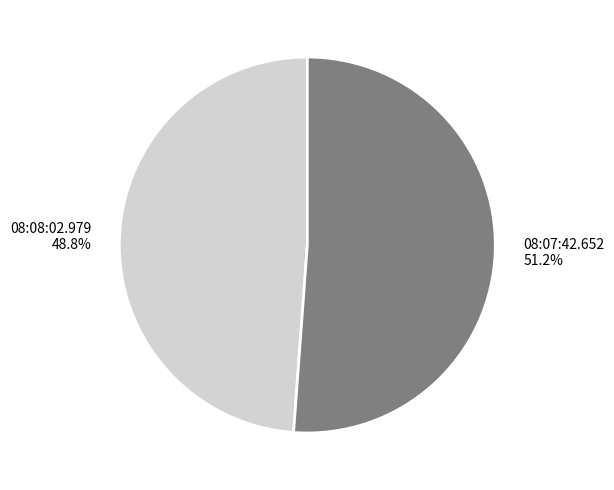

Does 08:07:42.652 account for over 50% of the chart?

Yes